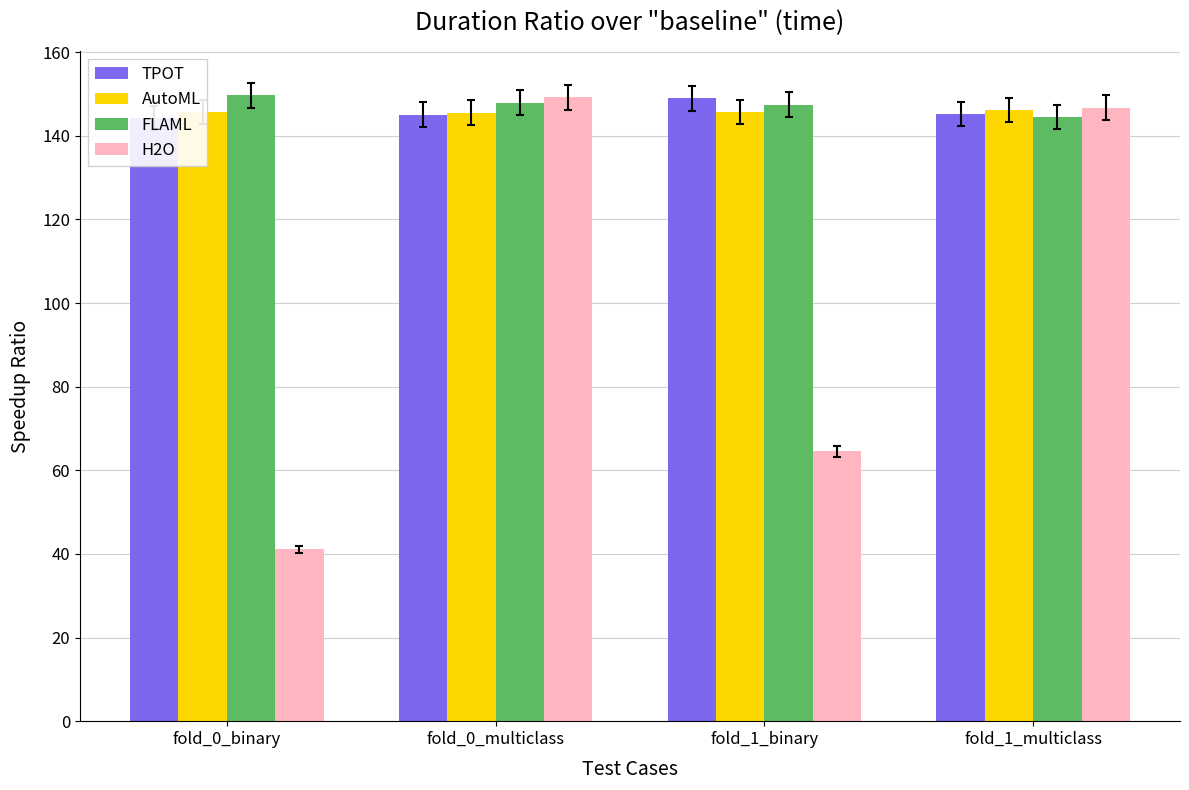

What is the label of the 3rd bar from the right?

fold_0_multiclass